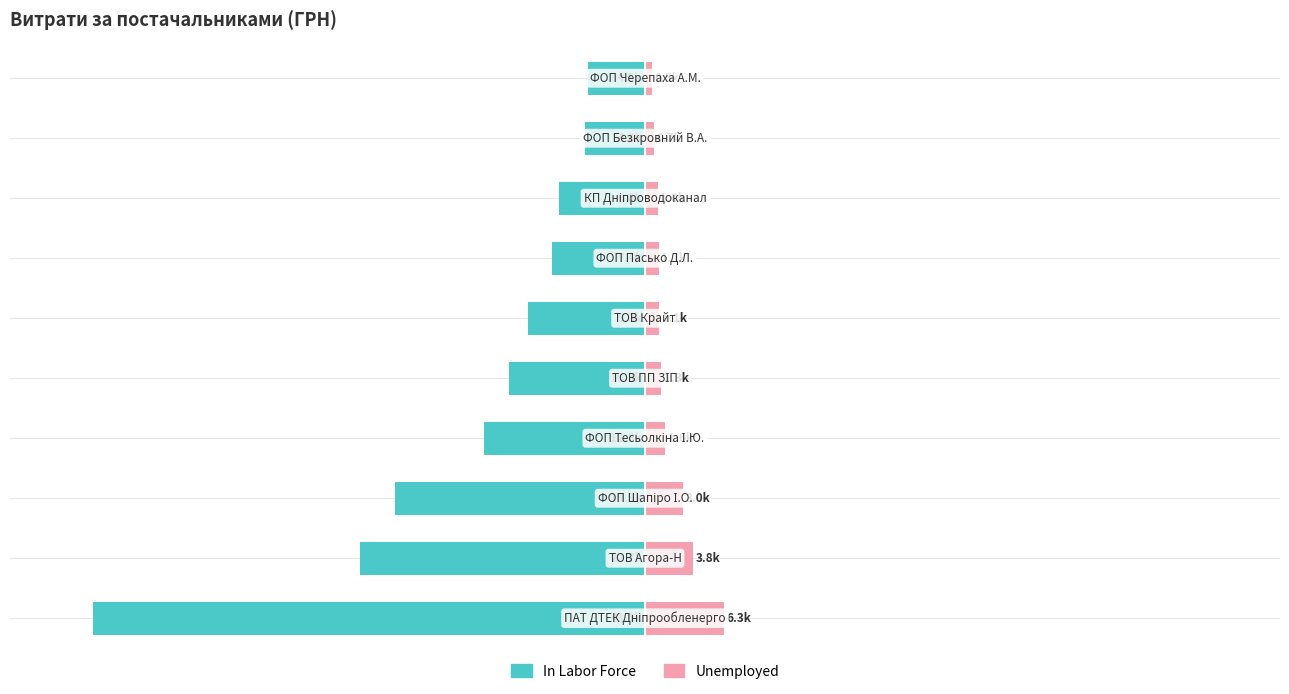

What are all the series names shown in the legend?

In Labor Force, Unemployed